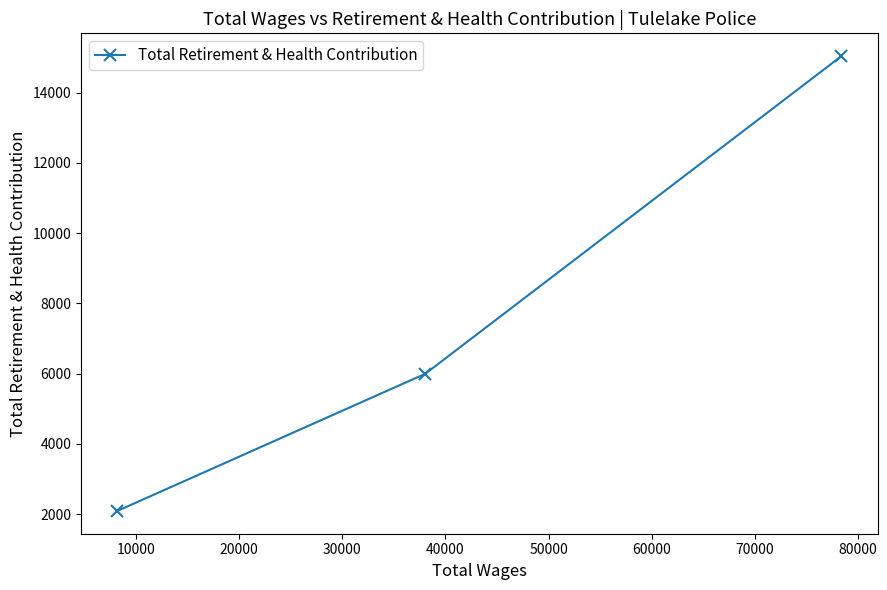

Reading left to right, extract all data points from this chart.

2094	5997	15038